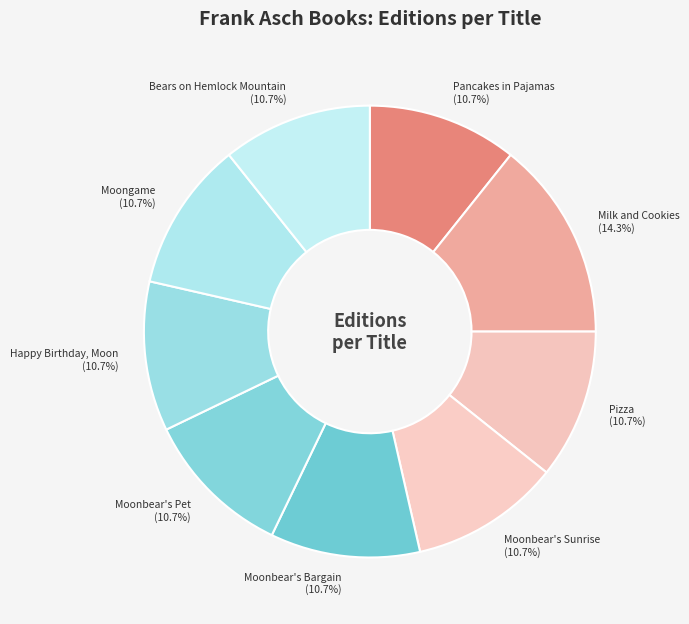

Which slice is the largest?

Milk and Cookies